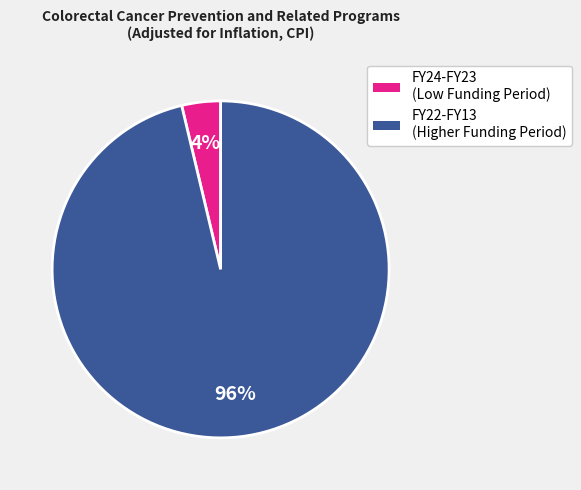

Is there any slice that represents more than half of the pie?

Yes